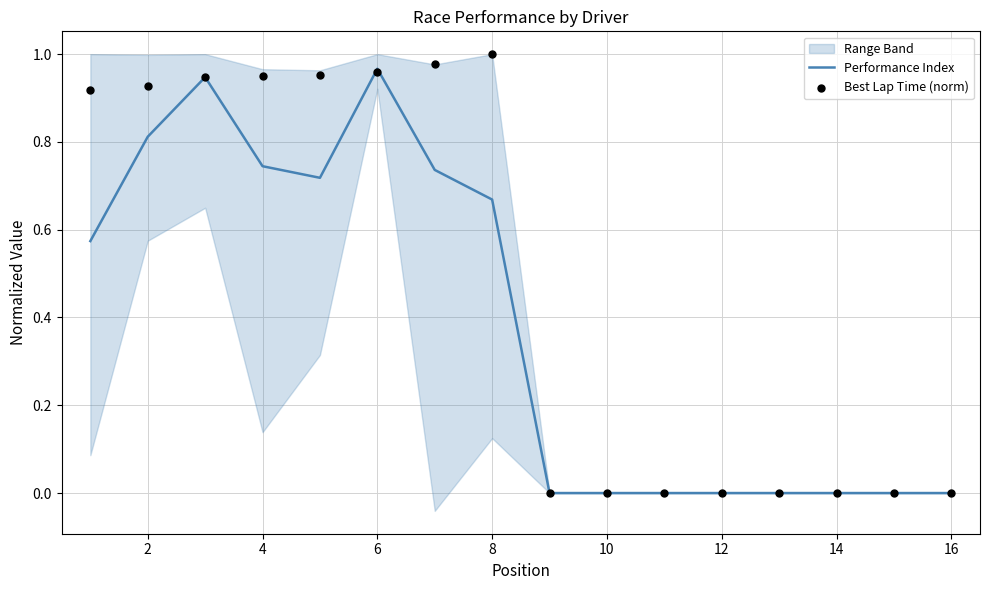

Which series has the widest spread of Y values?

Best Lap Time (norm)